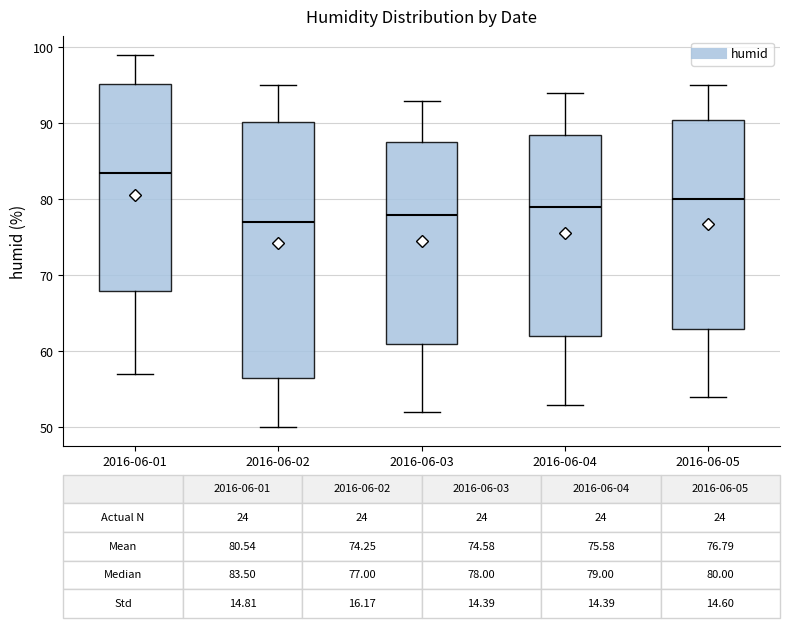

Comparing the boxes themselves (not the whiskers), which one is the tallest?

2016-06-02